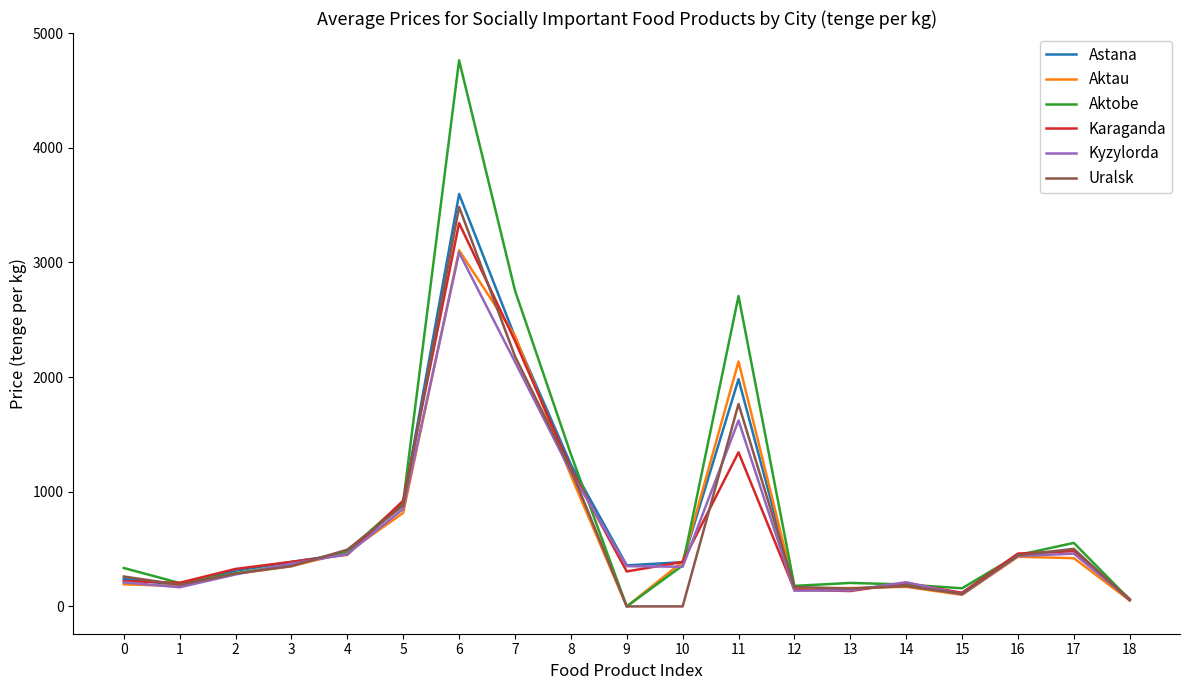

What are all the series names shown in the legend?

Astana, Aktau, Aktobe, Karaganda, Kyzylorda, Uralsk